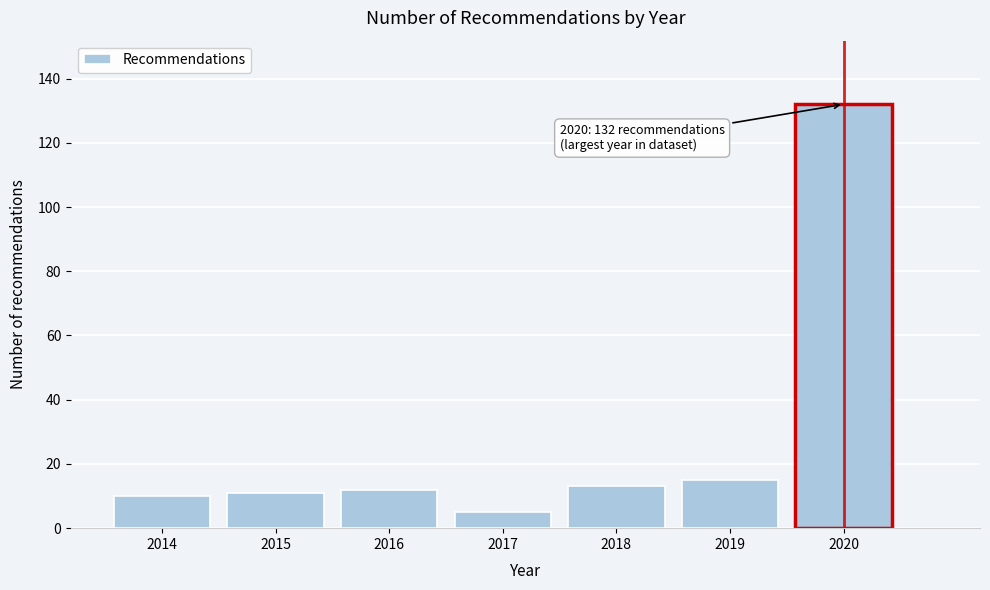

Reading left to right, list all the values displayed in this chart.

2014=10	2015=11	2016=12	2017=5	2018=13	2019=15	2020=132